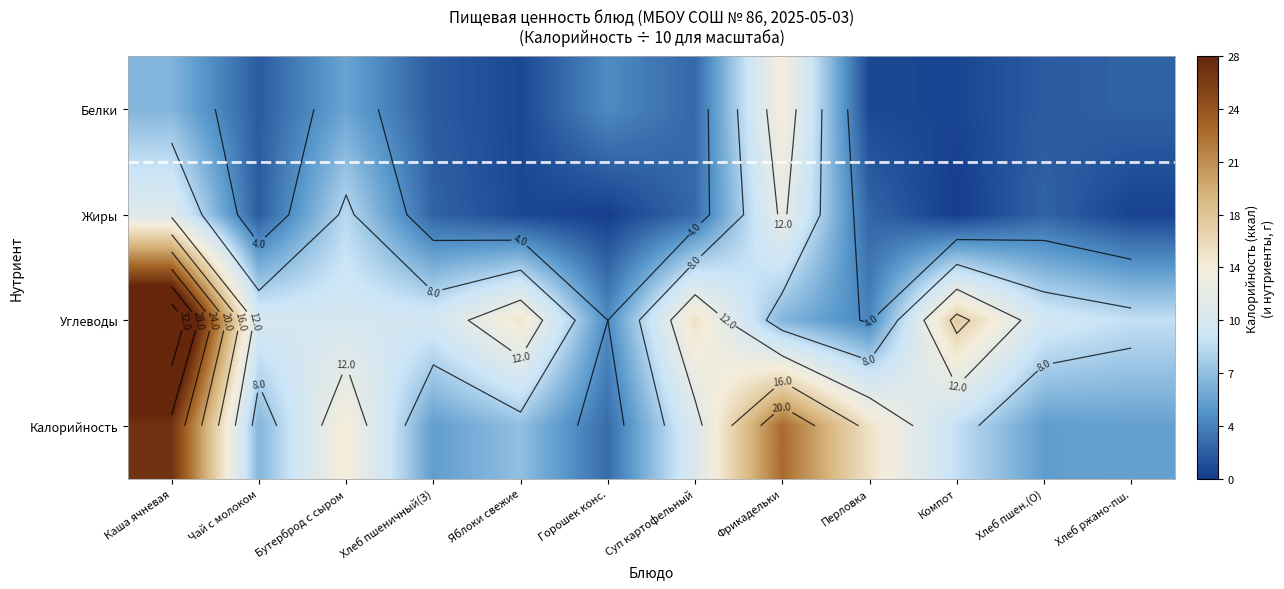

What is the difference between the highest and lowest values at Яблоки свежие?

14.1